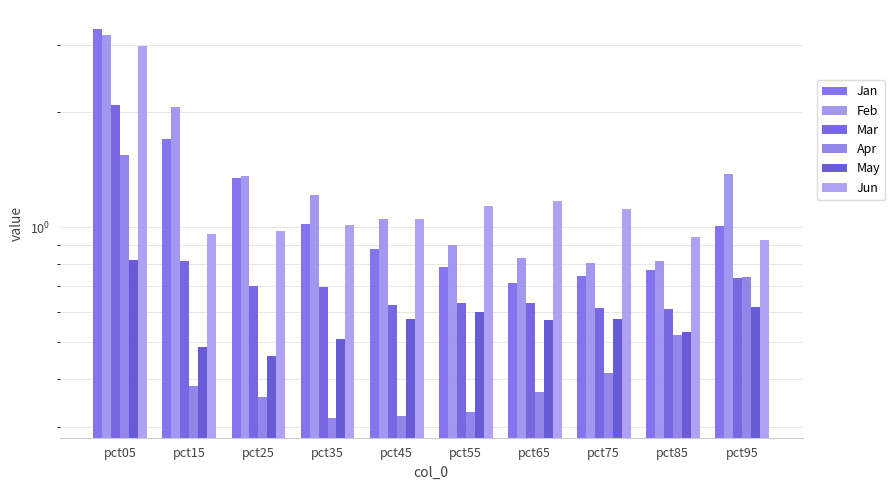

List the series in order of their peak value, lowest first.

May, Apr, Mar, Jun, Feb, Jan